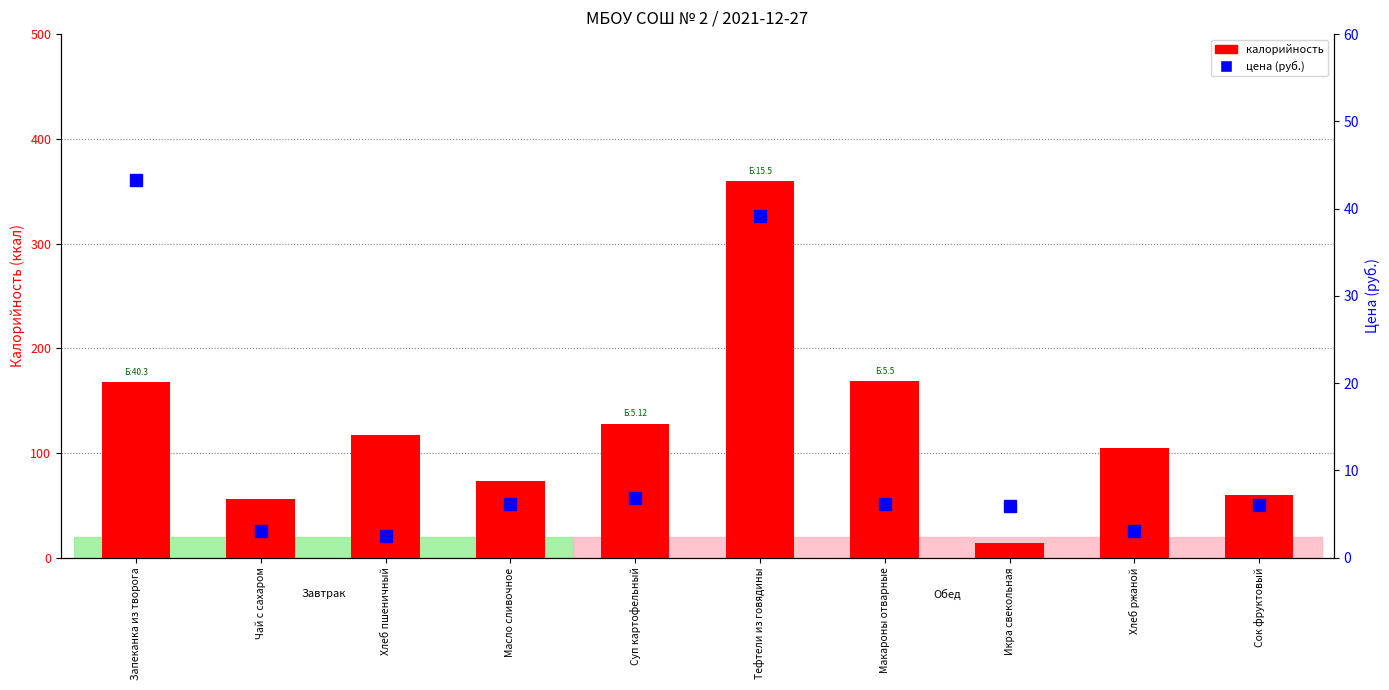

At how many categories does at least one series exceed 25?

9